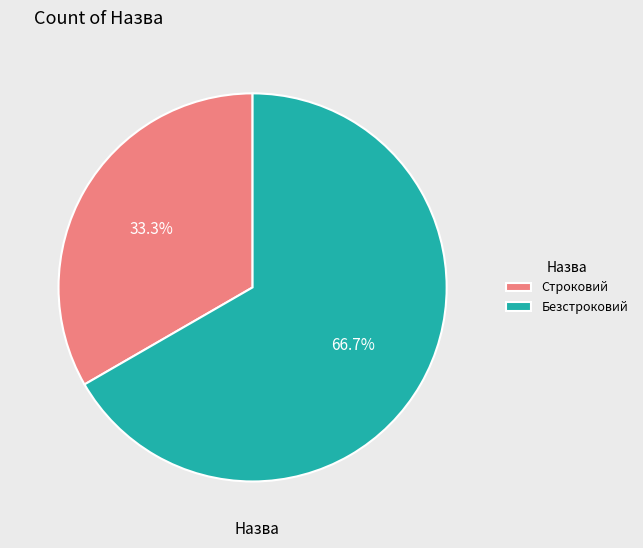

Which slice is the smallest?

Строковий